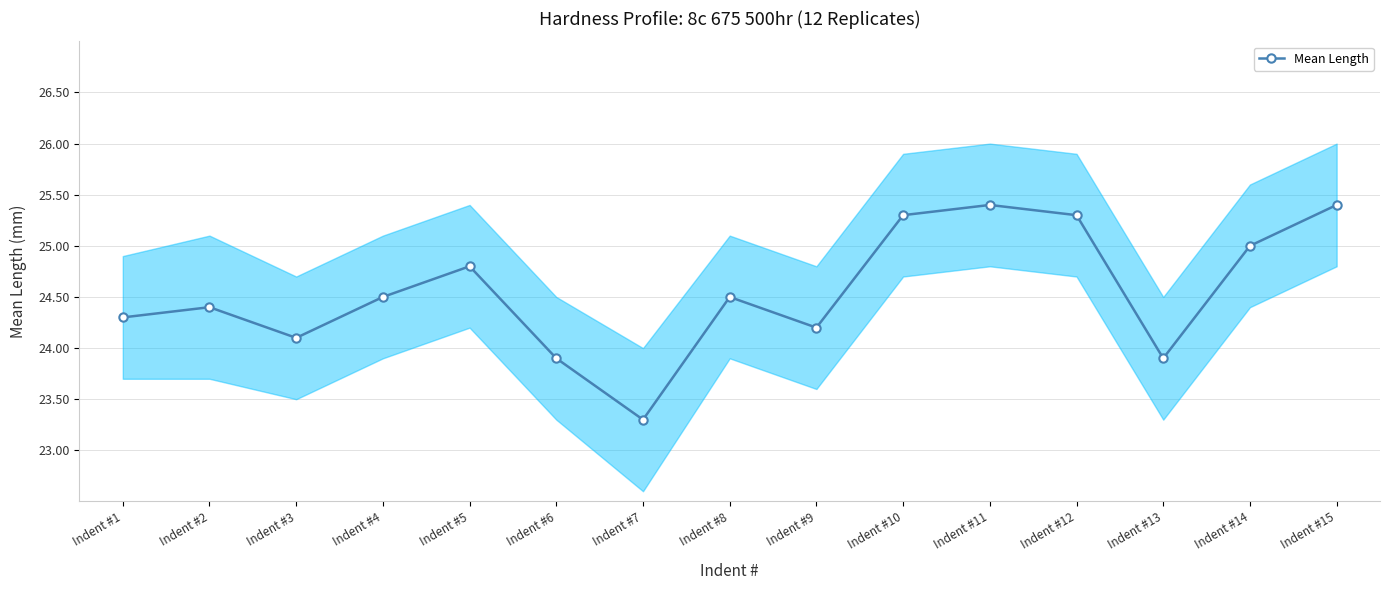

At which category does the data reach its first local valley?

Indent #3